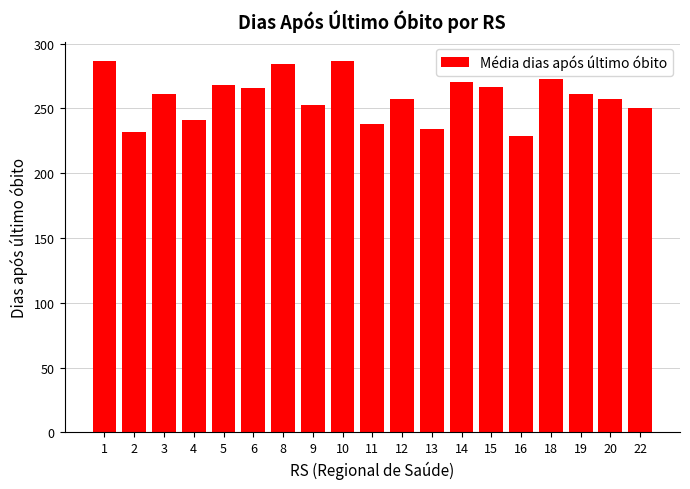

What is the difference between the maximum and minimum values?

58.5